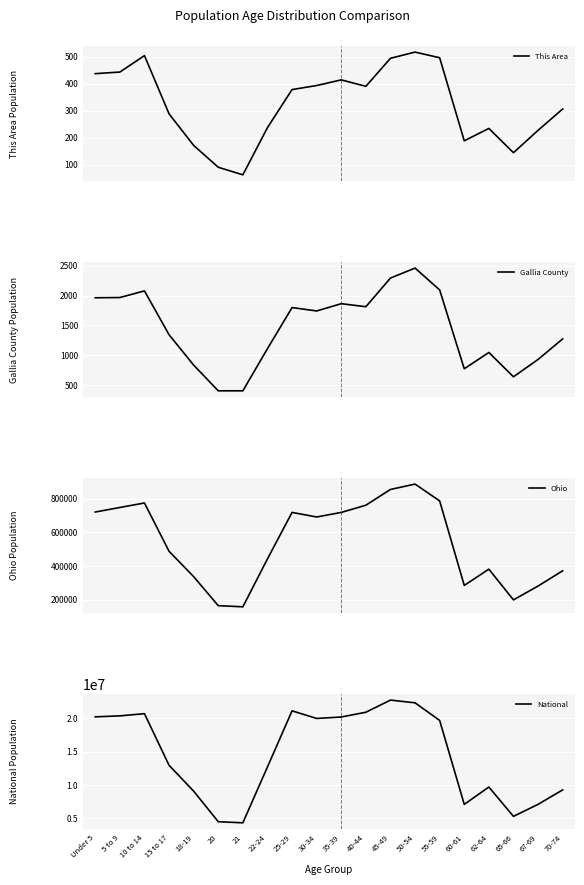

True or false: Ohio and This Area cross at least once.

False